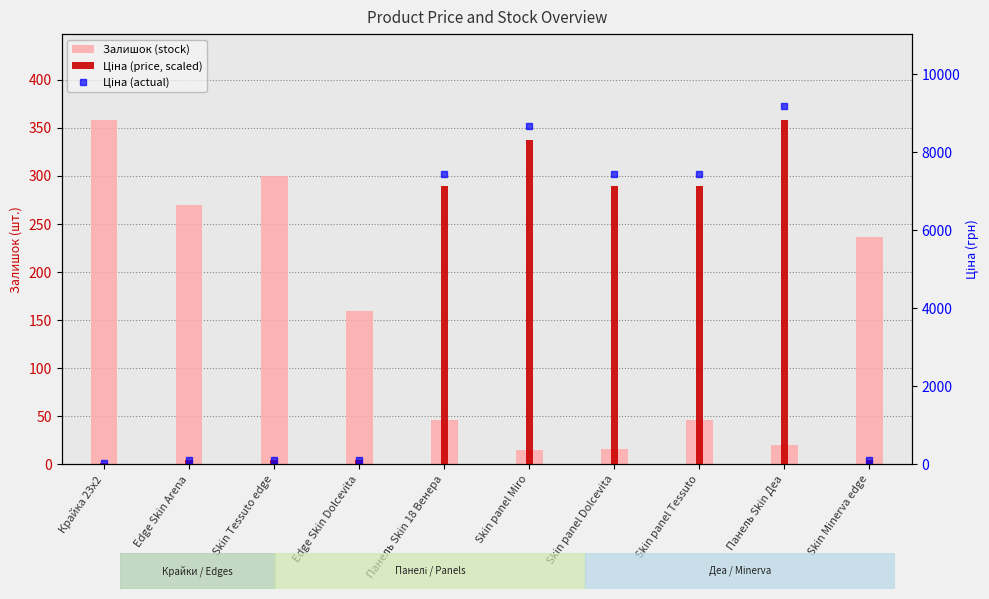

How many values in the Залишок (stock) series exceed 160?

4